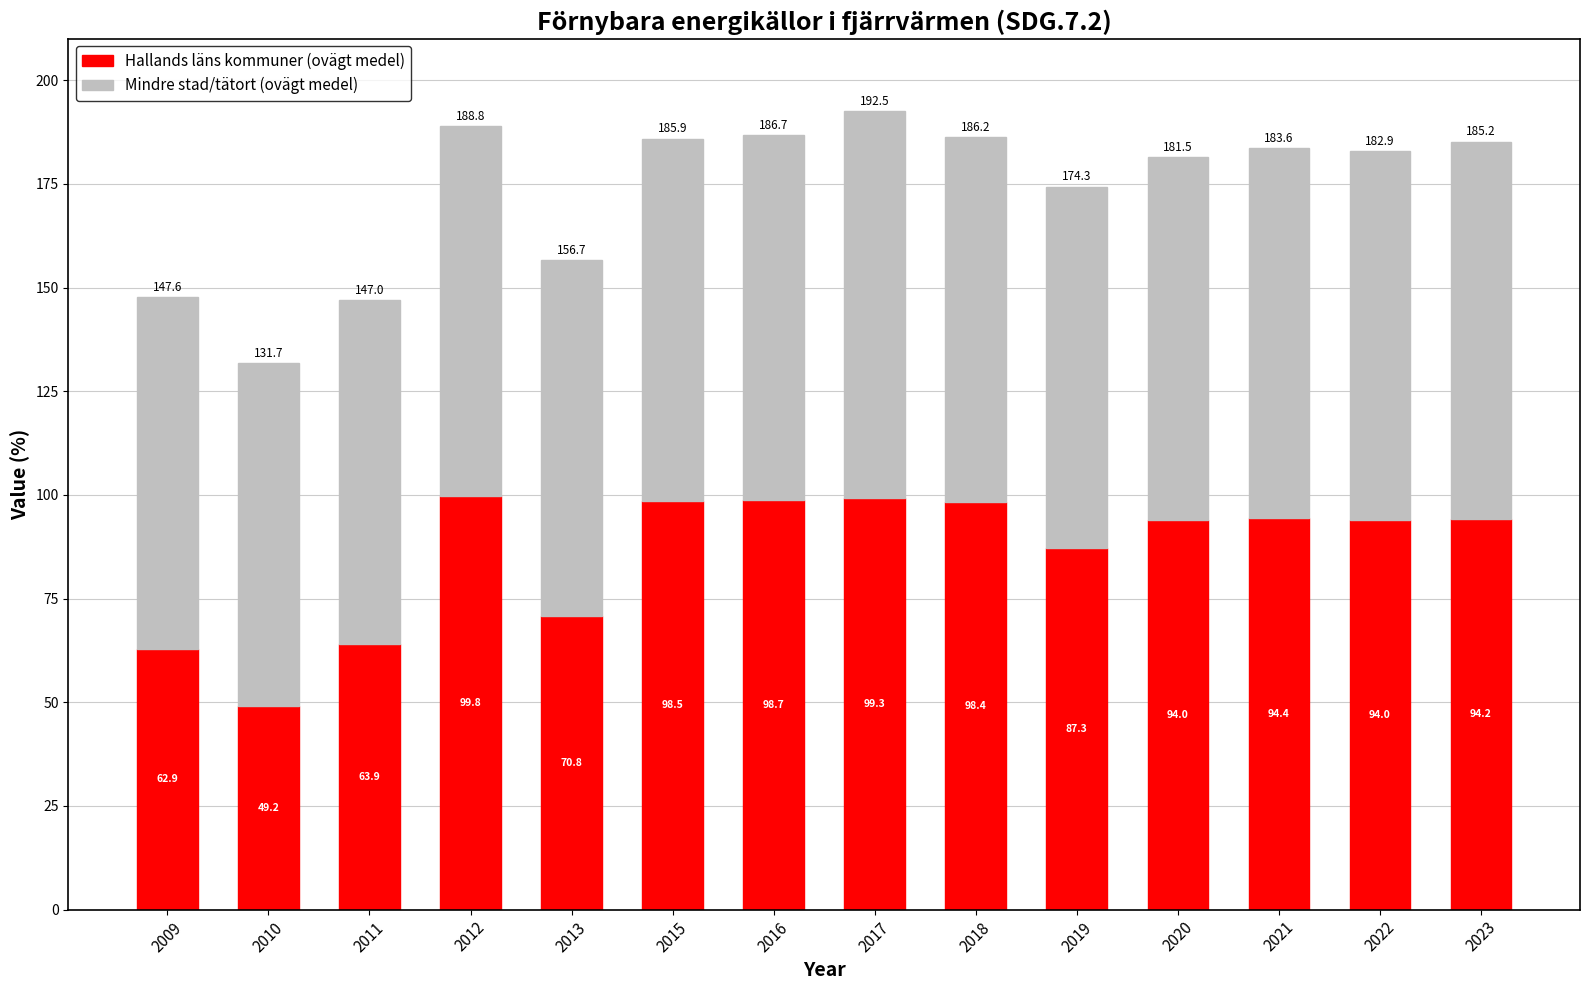

What is the difference between the second highest and second lowest values in the Hallands läns kommuner (ovägt medel) series?

36.5